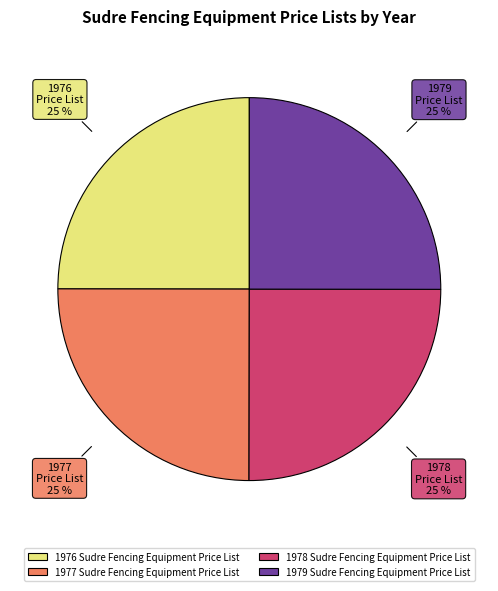

Is 1977 Sudre Fencing Equipment Price List the majority of the pie?

No